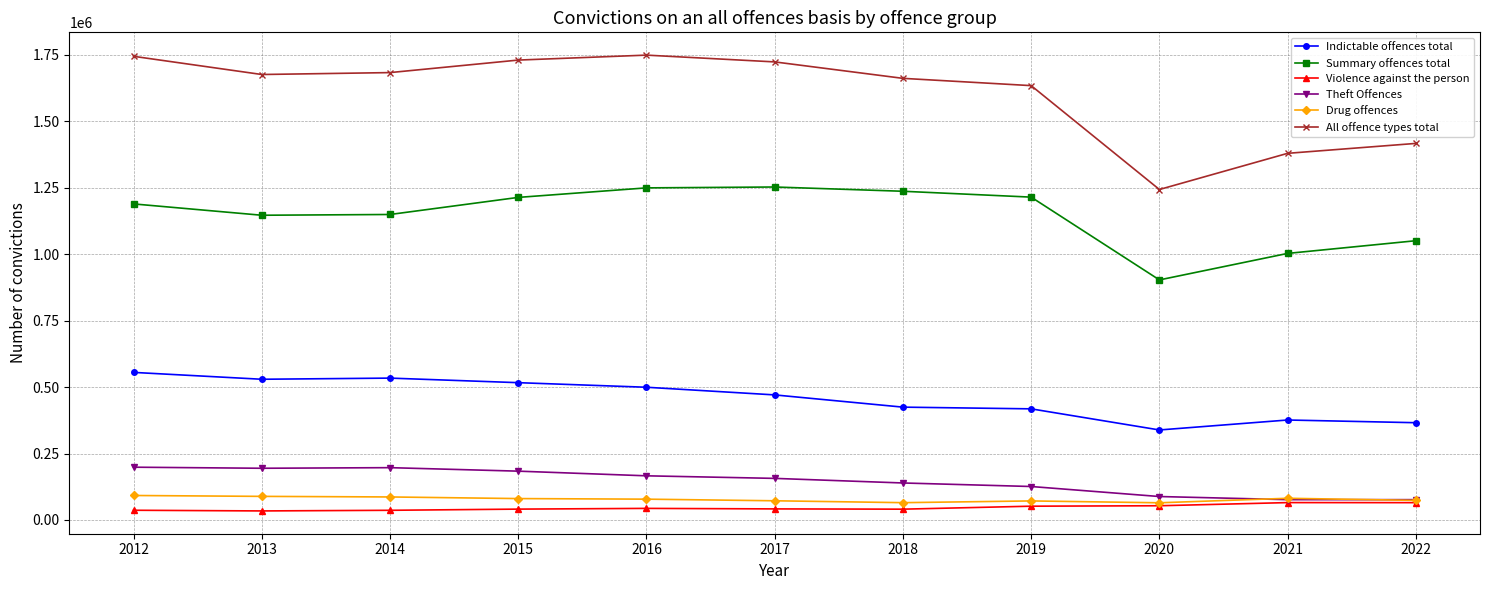

List the series in order of their peak value, highest first.

All offence types total, Summary offences total, Indictable offences total, Theft Offences, Drug offences, Violence against the person